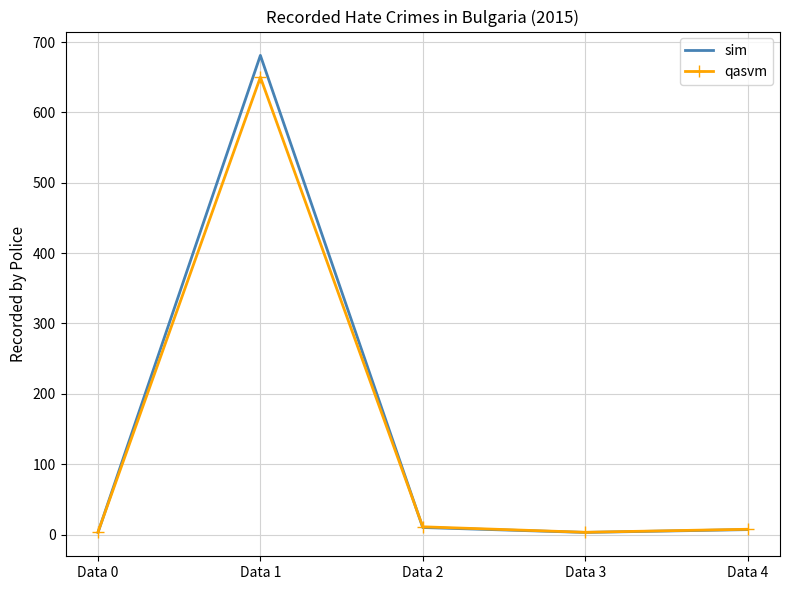

True or false: sim has more than 0 interior local peaks.

True